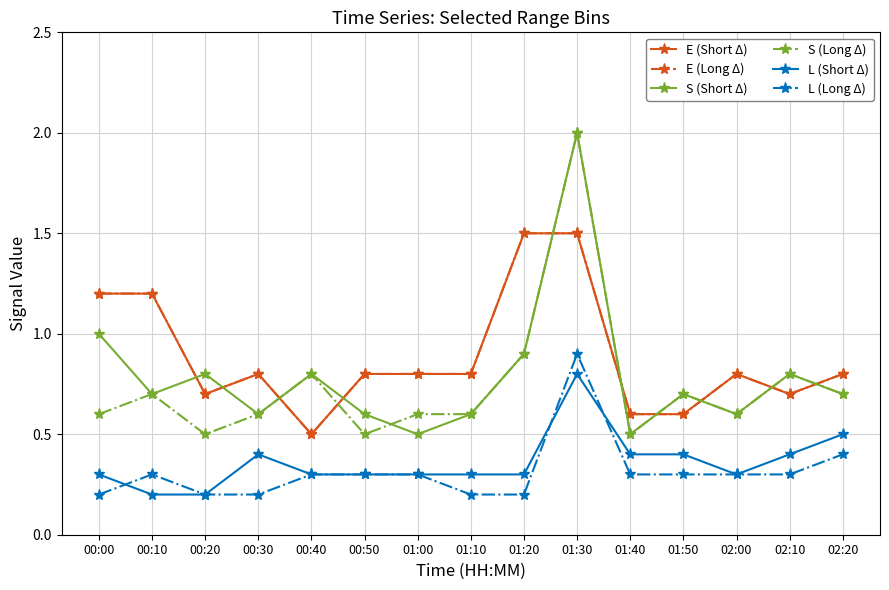

Which series has the largest total across all categories?

E (Short Δ)